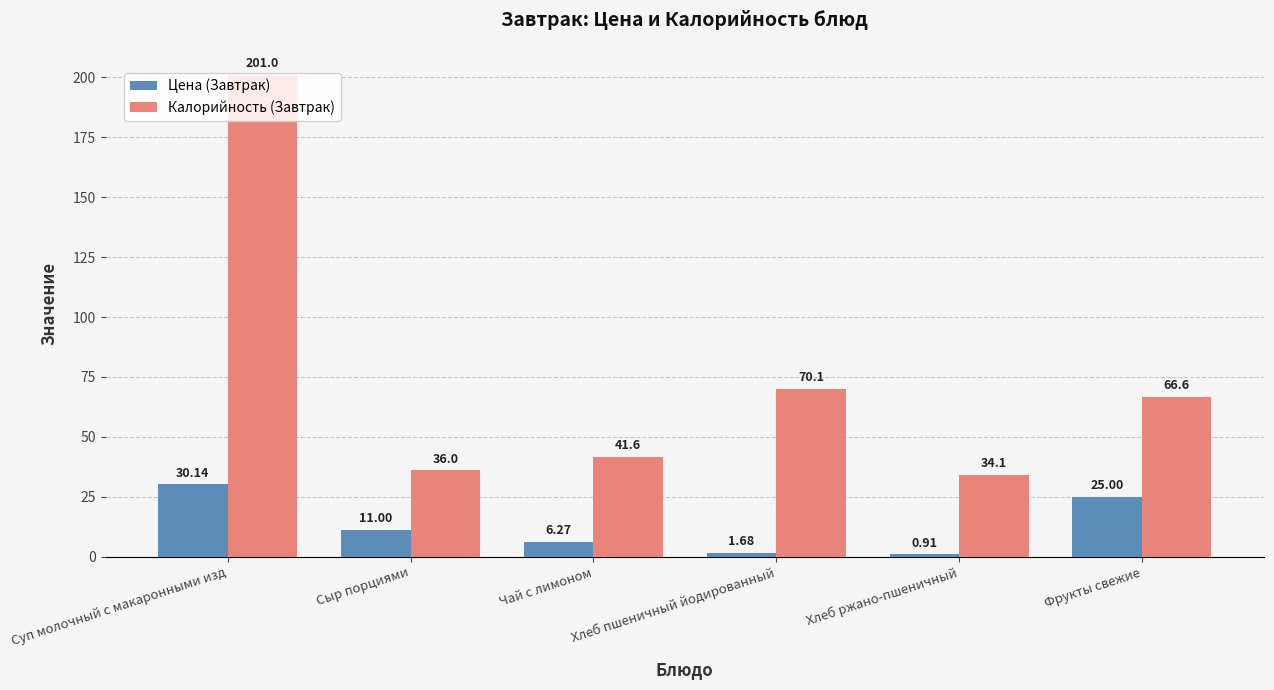

What is the label of the 4th bar from the left?

Хлеб пшеничный йодированный